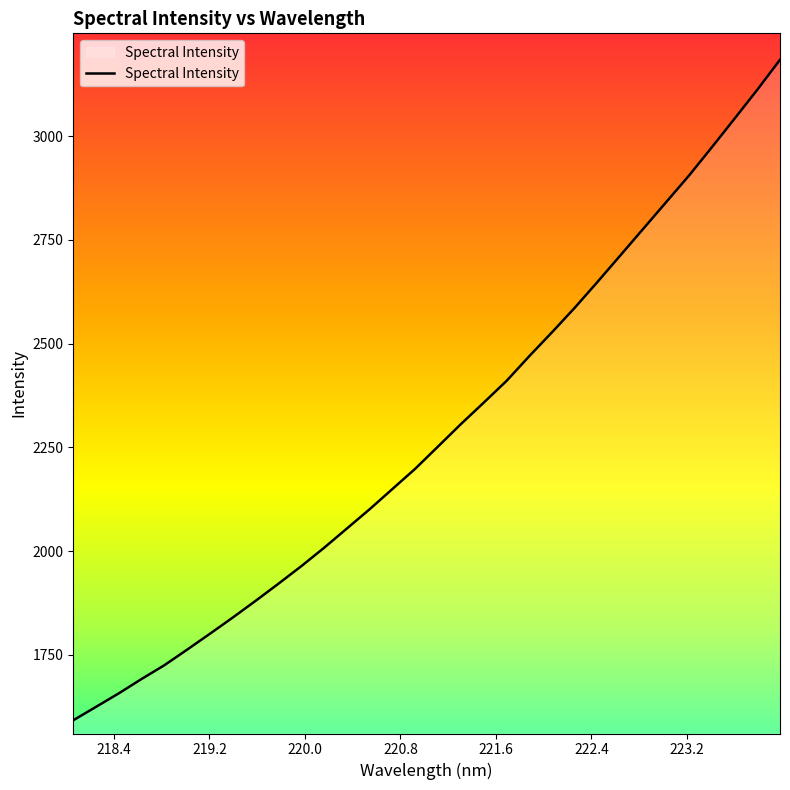

What is the smallest value displayed?

1592.5